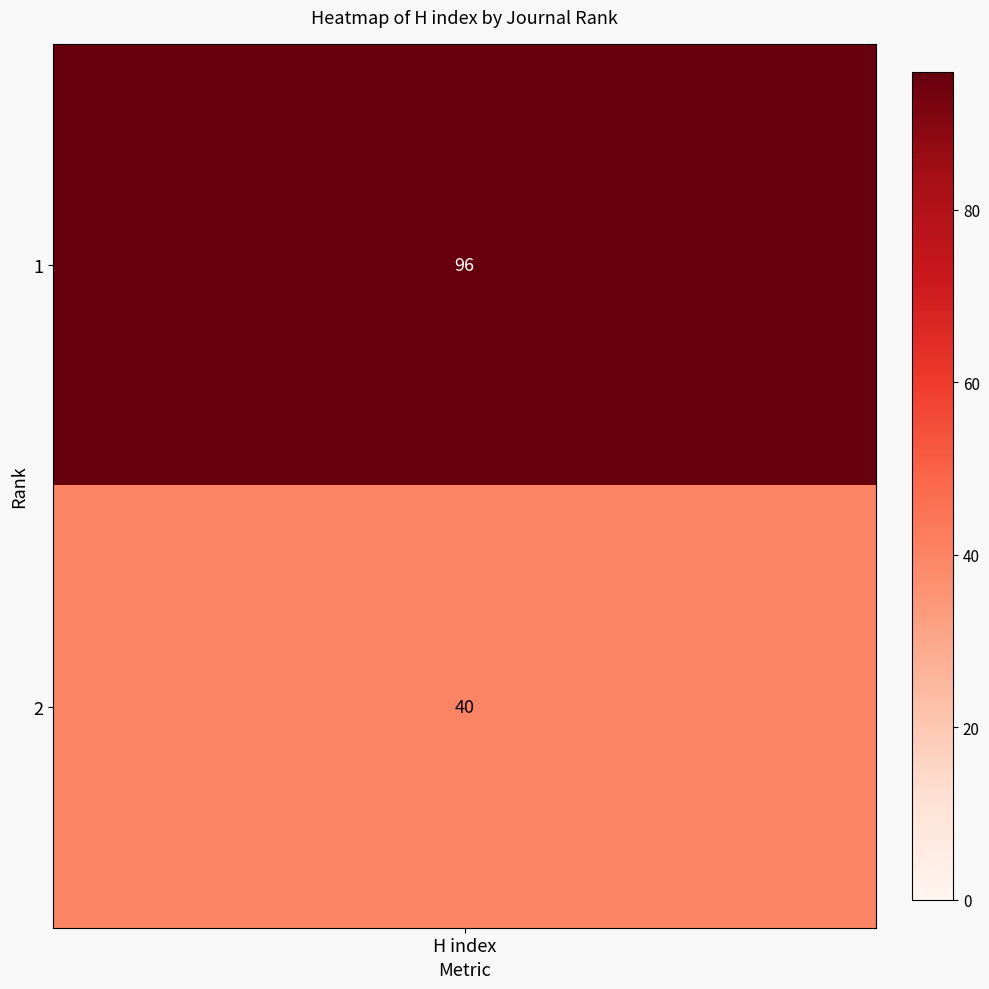

What is the sum of the values at 0 and 1?

136